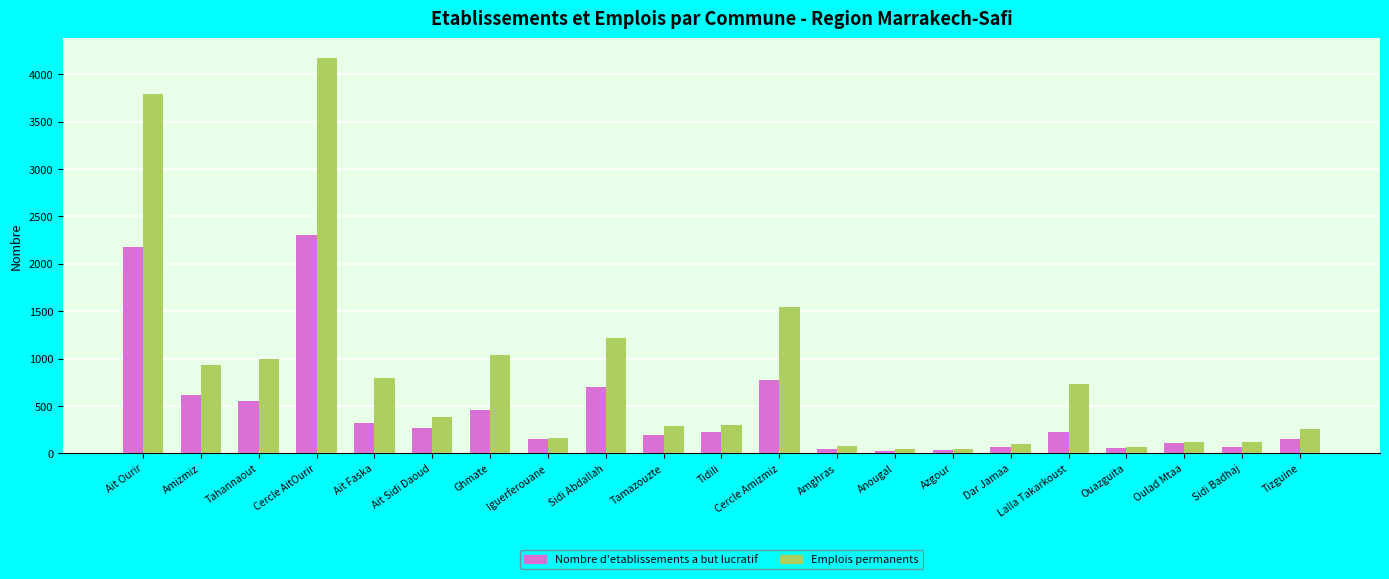

How many data points in Nombre d'etablissements a but lucratif are less than 220?

10